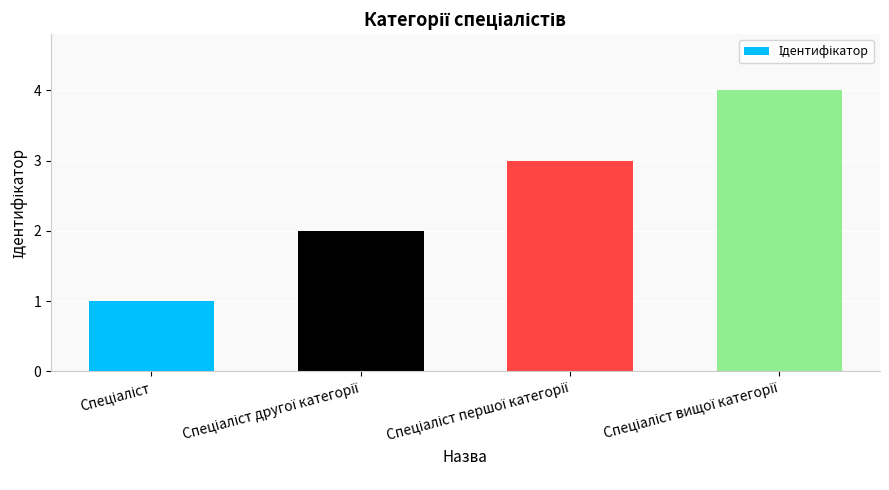

What is the sum of all values?

10